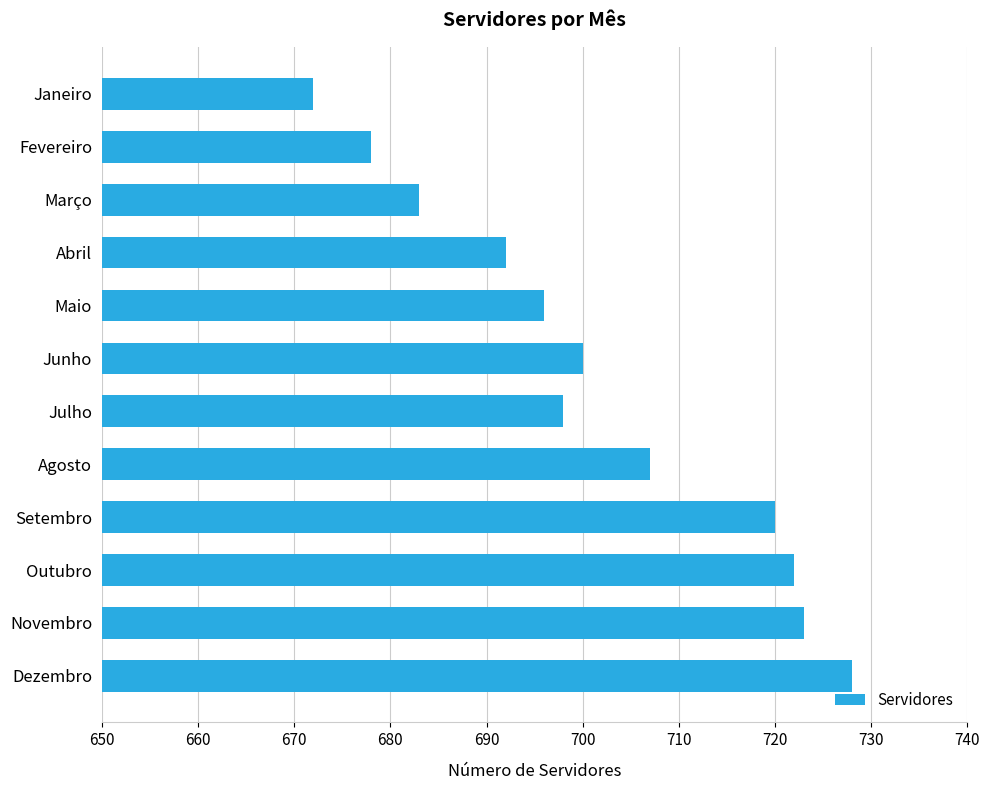

Reading top to bottom, transcribe all the data shown in this chart.

672	678	683	692	696	700	698	707	720	722	723	728